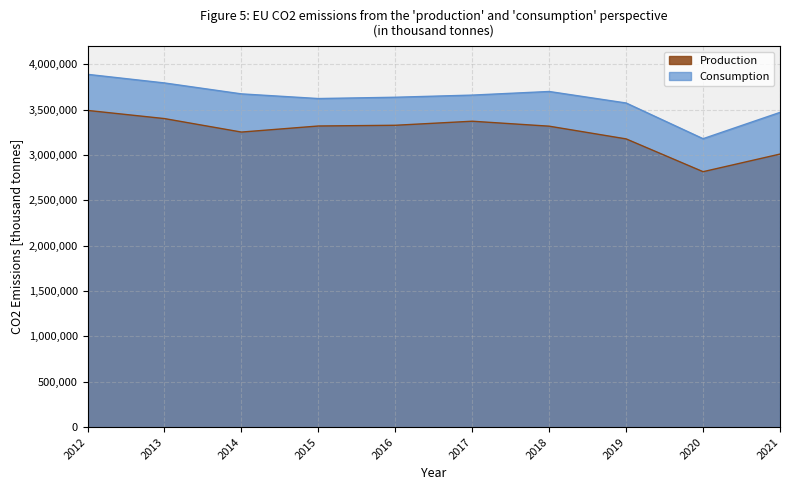

Between 2021 and 2016, which is larger?

2016